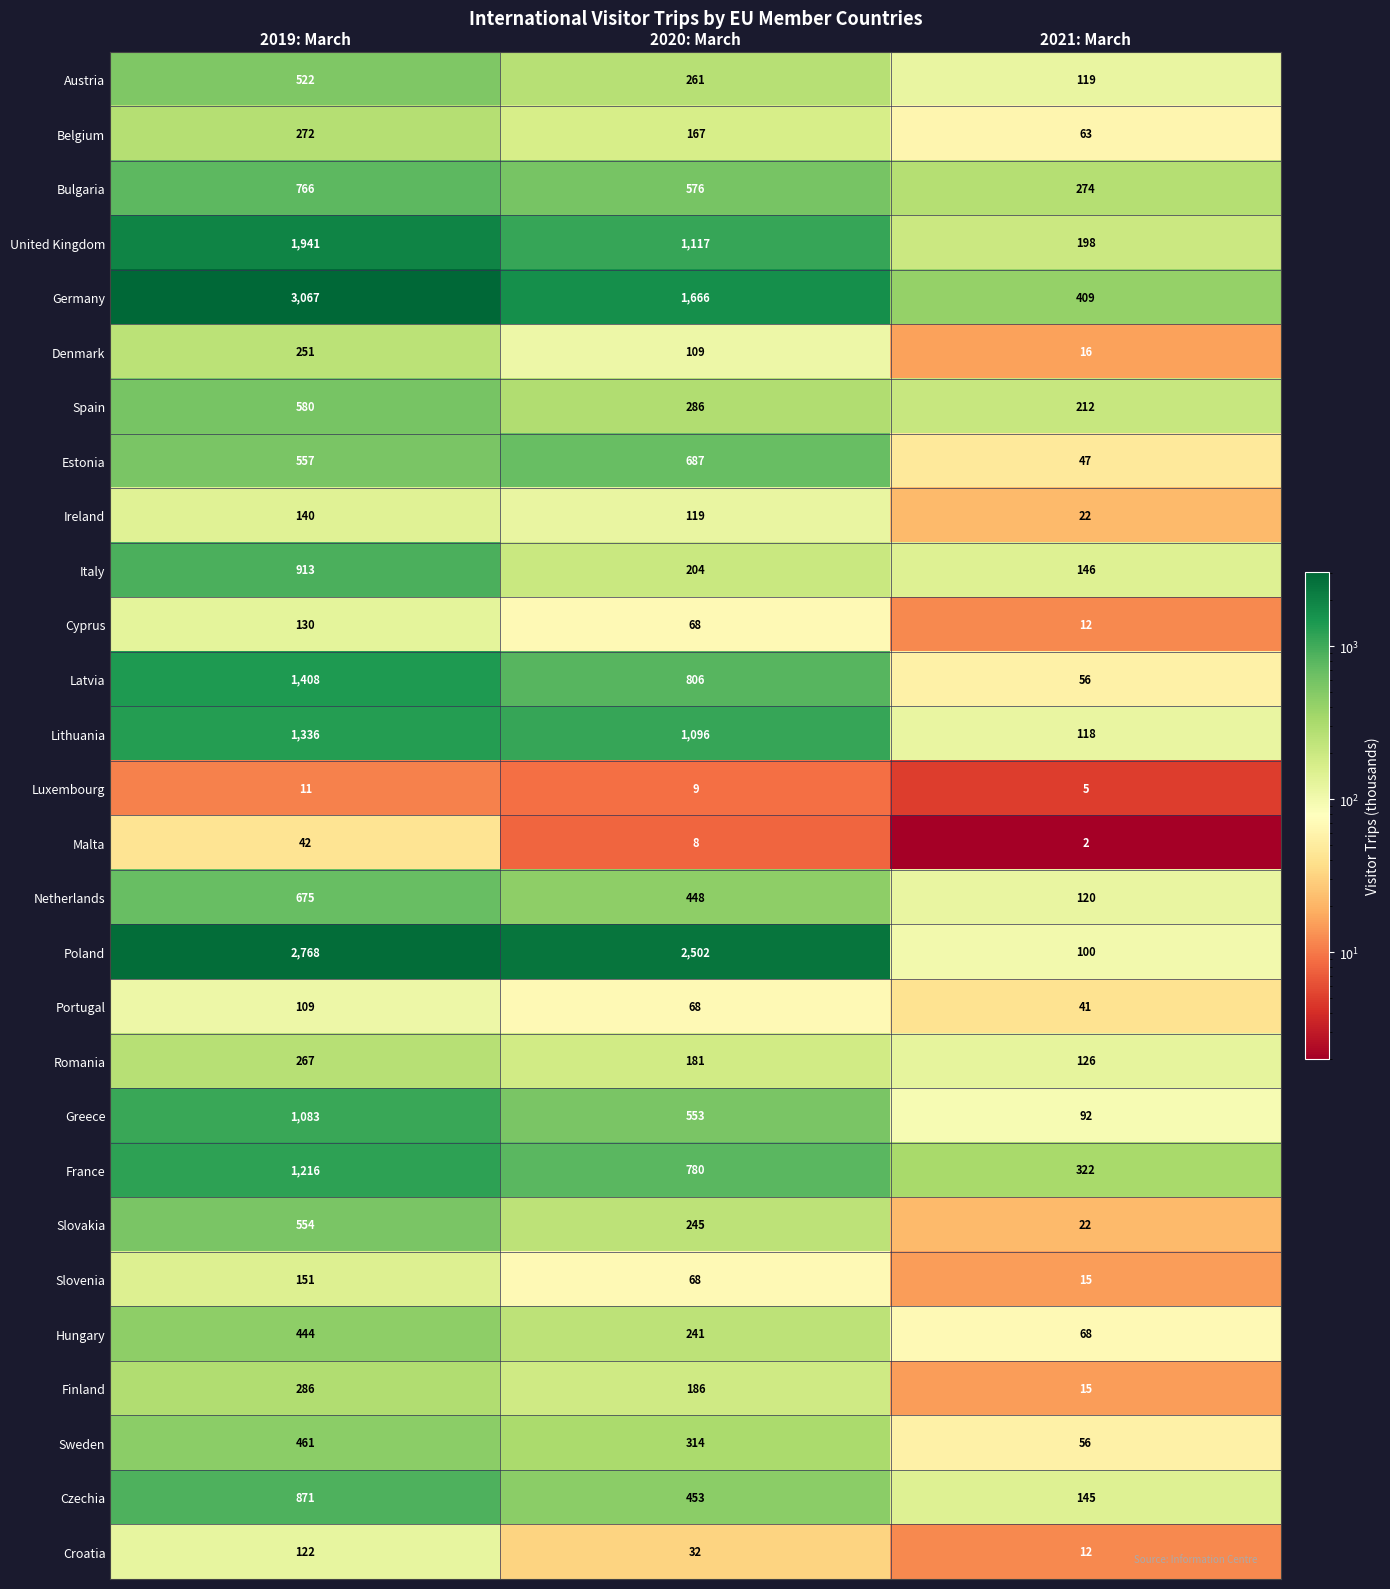

What value does the Netherlands series have at 2019: March, to the nearest 50?

700